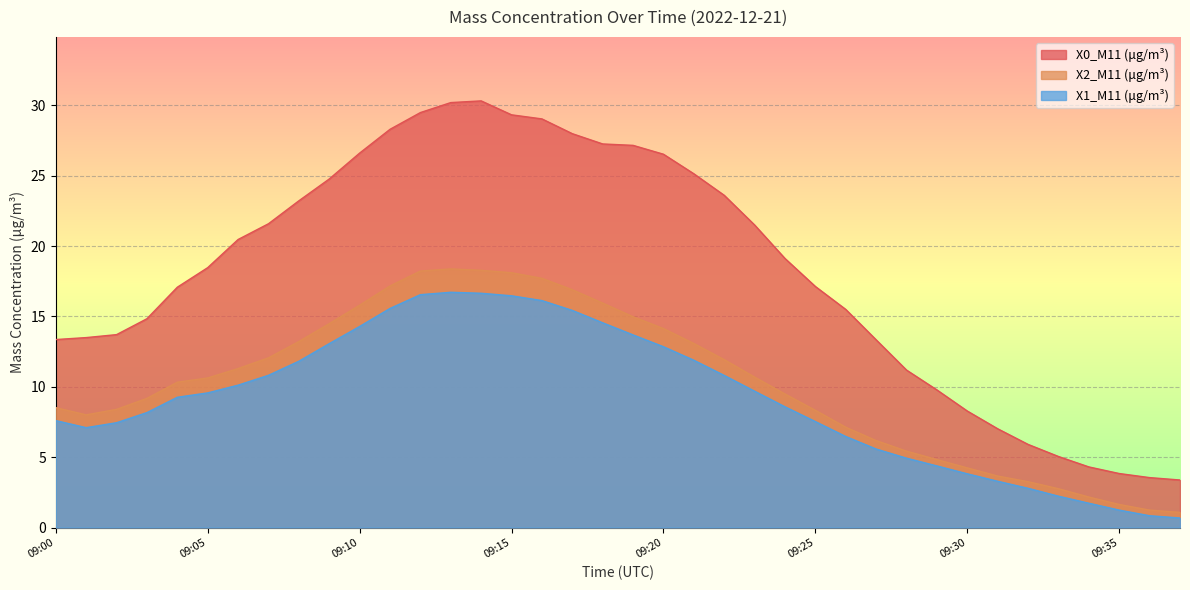

Which category has the highest value in the X2_M11 (μg/m³) series?

09:13